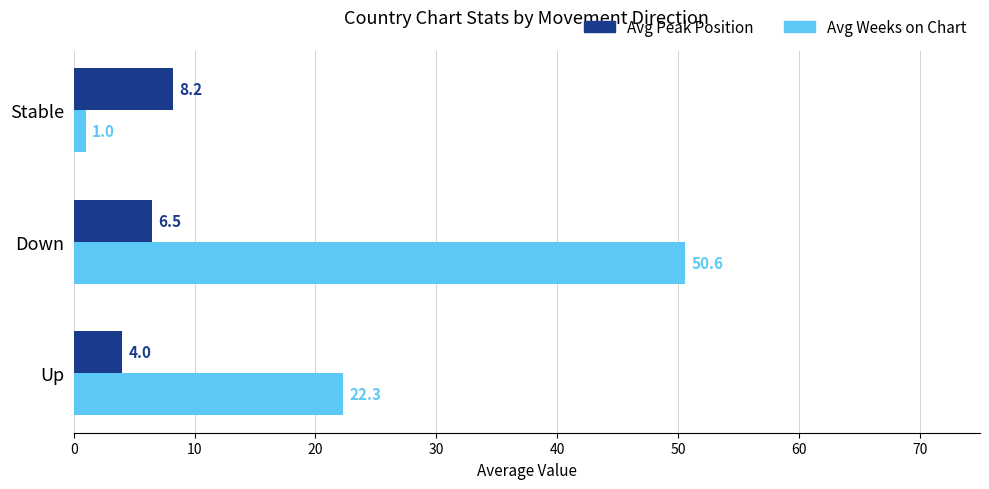

At which category is the sum across all series the highest?

Down